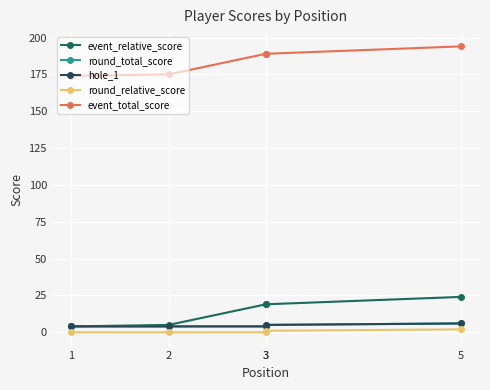

What is the difference between the maximum and second lowest values in the round_relative_score series?

2